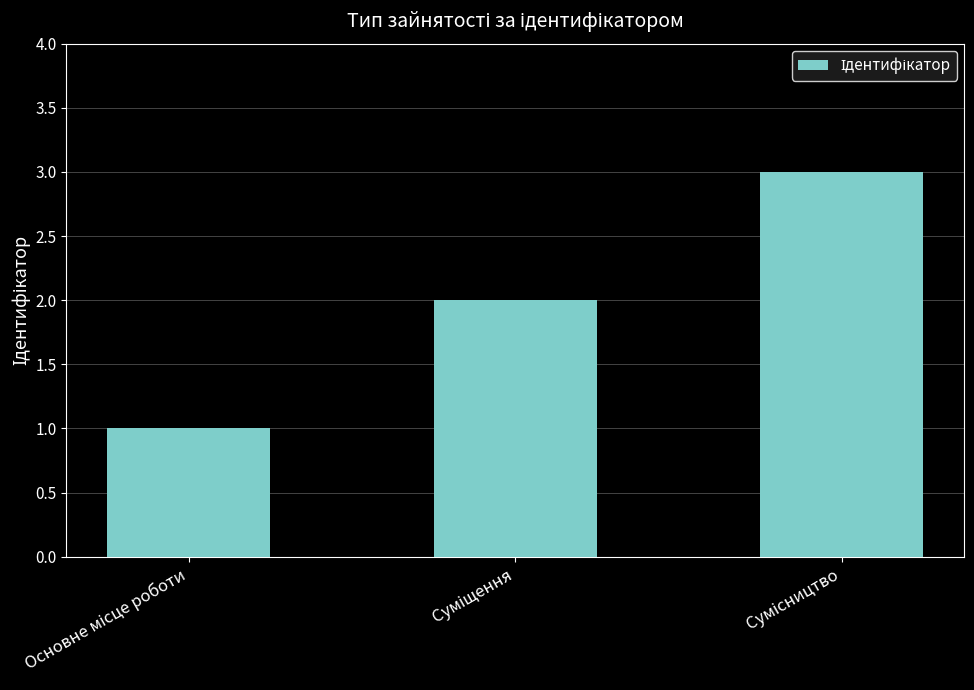

What is the sum of all values?

6